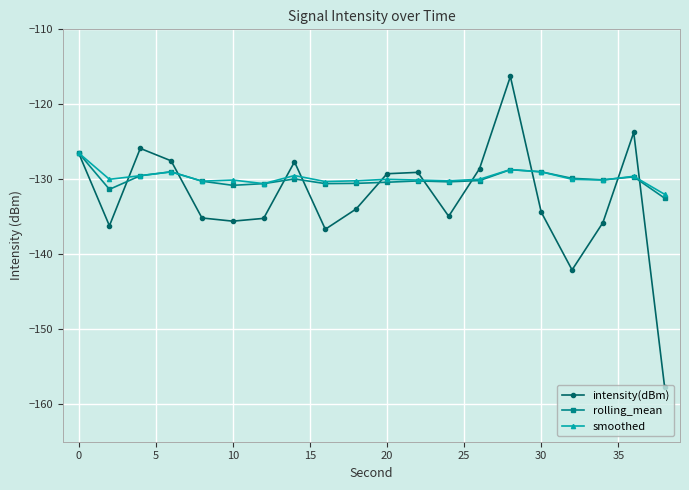

What is the value of the smoothed point at the 7th from the left?

-130.6